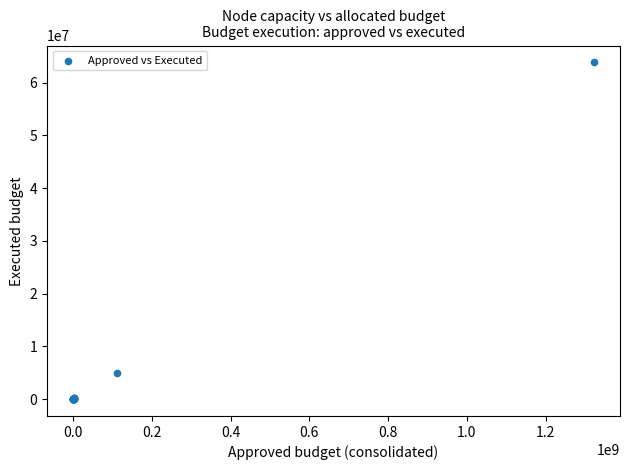

What Y value in the scatter plot is closest to 31910701?

4902698.6